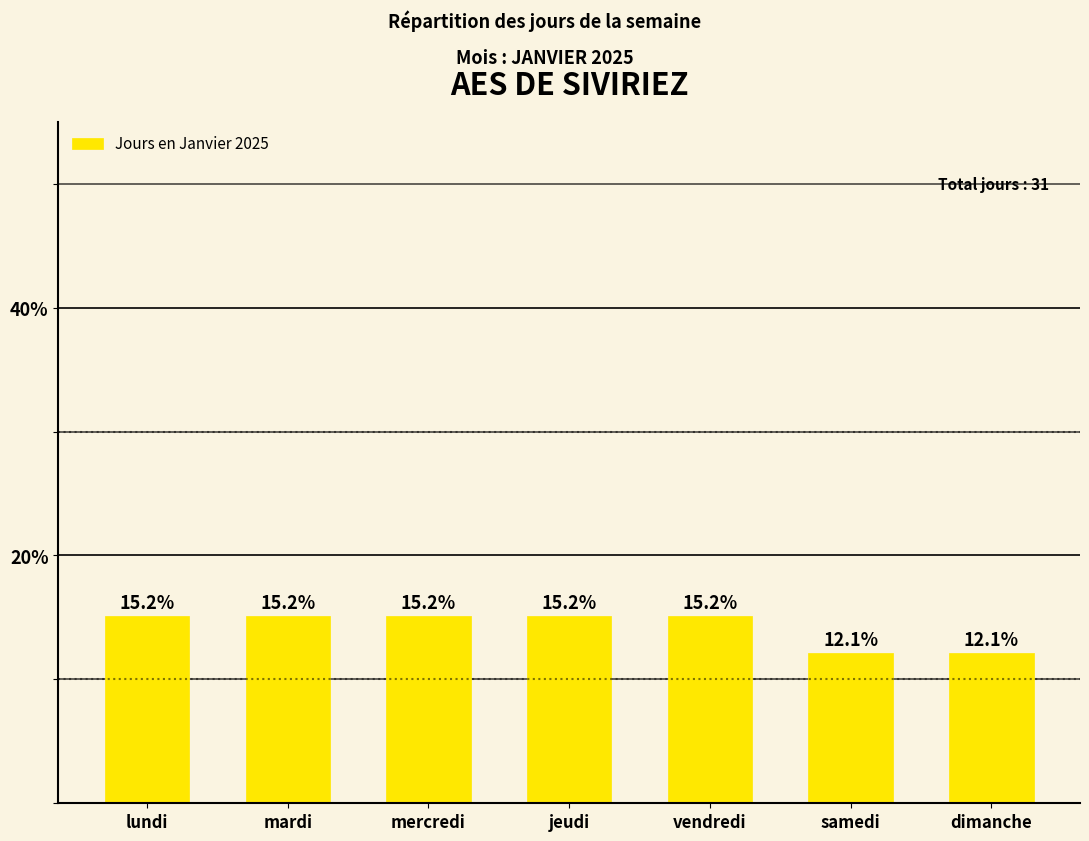

What is the minimum value shown in the chart?

12.1